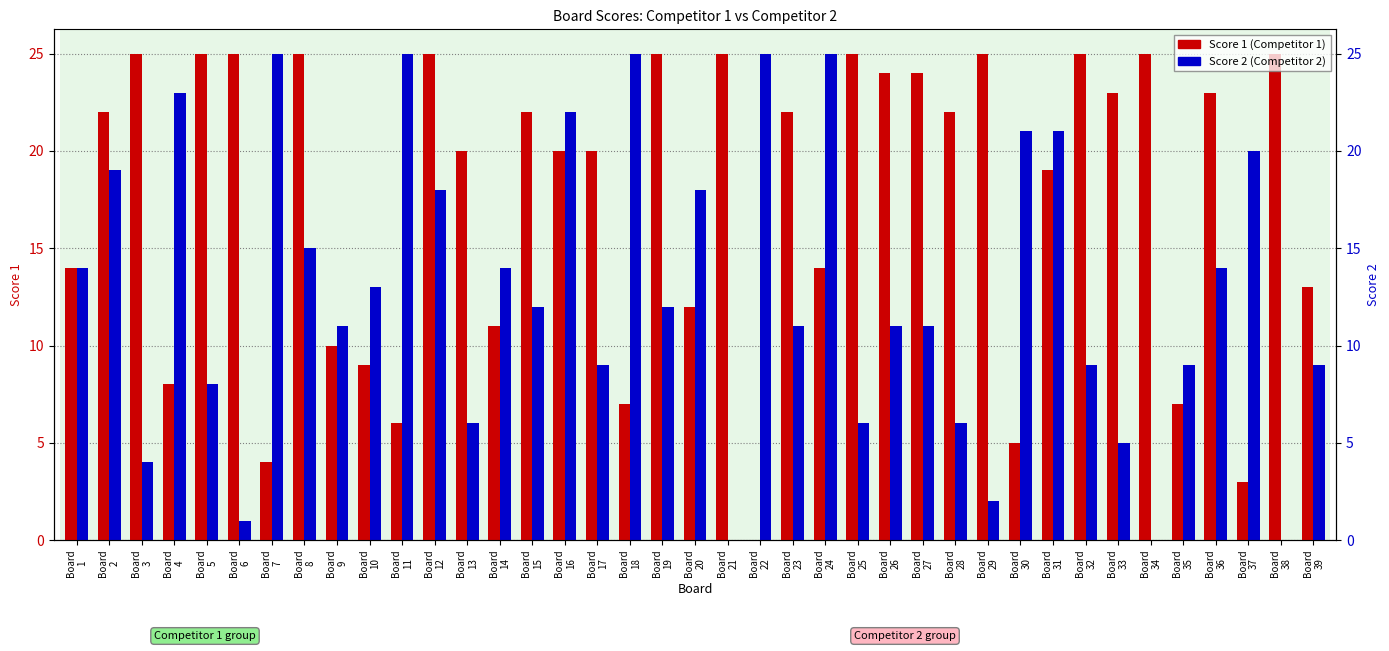

Where is Score 2 nearest to the value 12?

Board
15